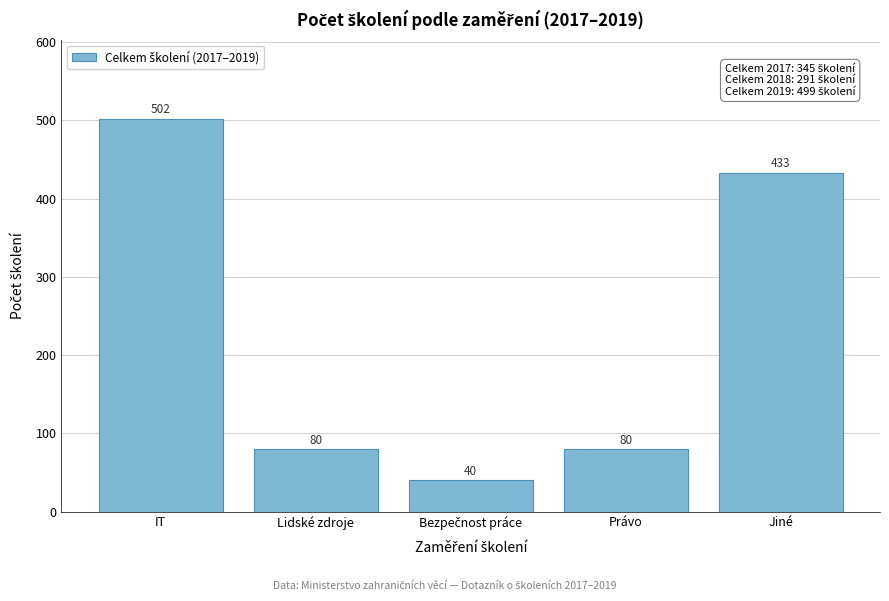

Reading left to right, list all the values displayed in this chart.

502	80	40	80	433